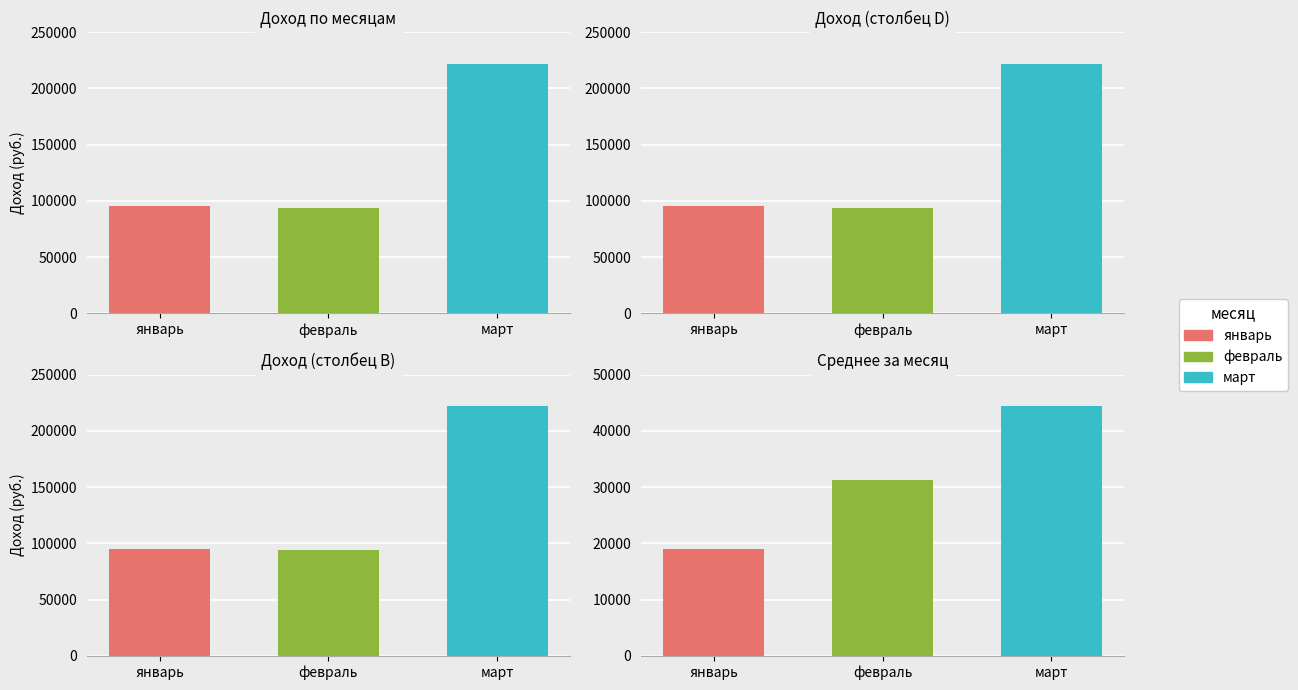

How many bars are there in each group?

3